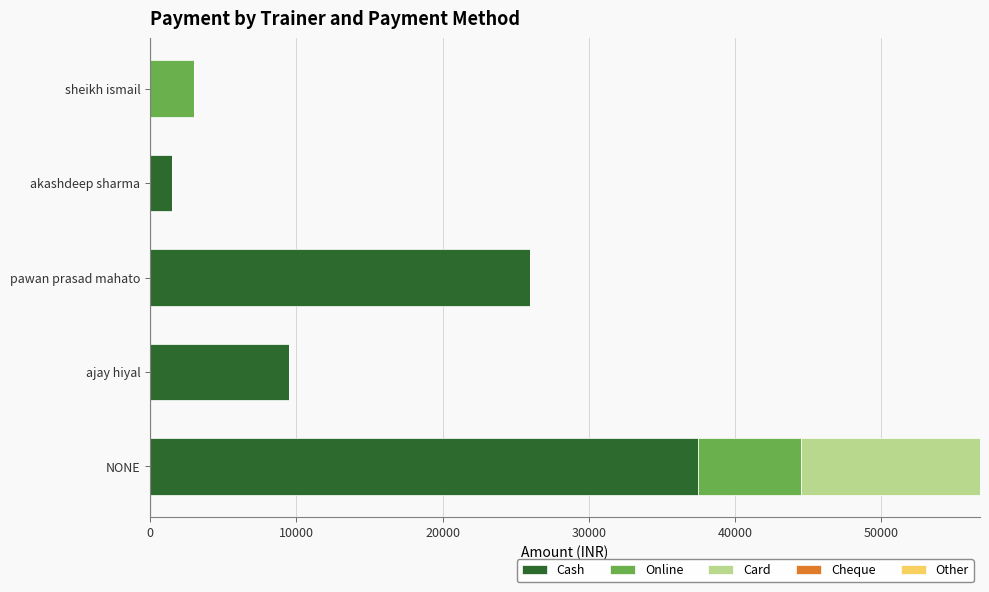

Which category has the highest value in the Cash series?

NONE